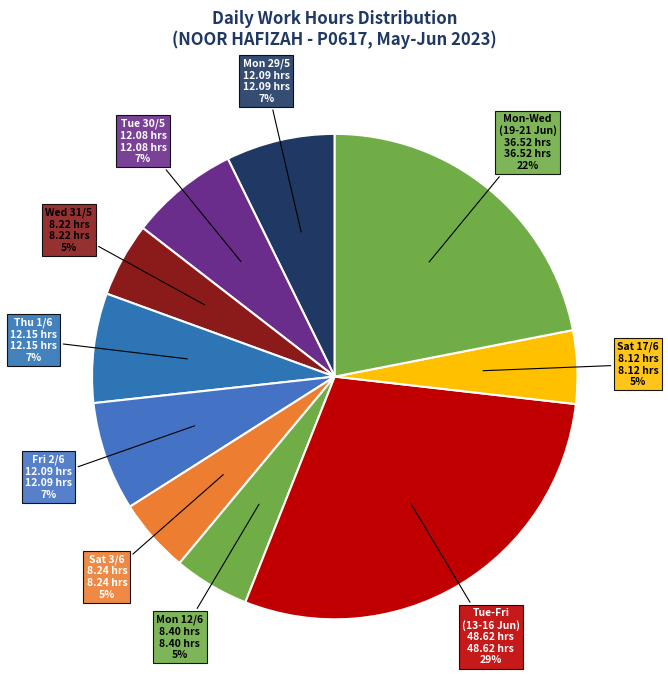

Which slice is the largest?

Tue-Fri (13-16 Jun) 48.62 hrs